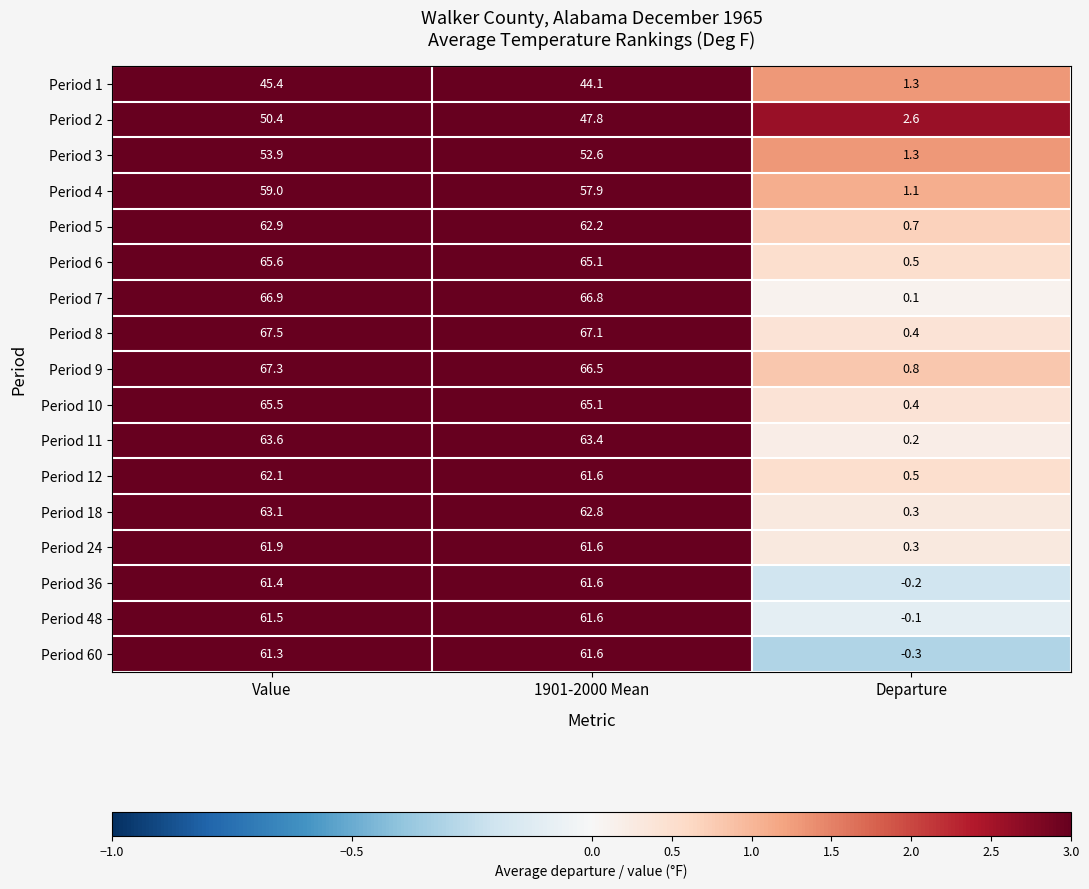

The value of Period 4 at Departure is 1.1. True or false?

True